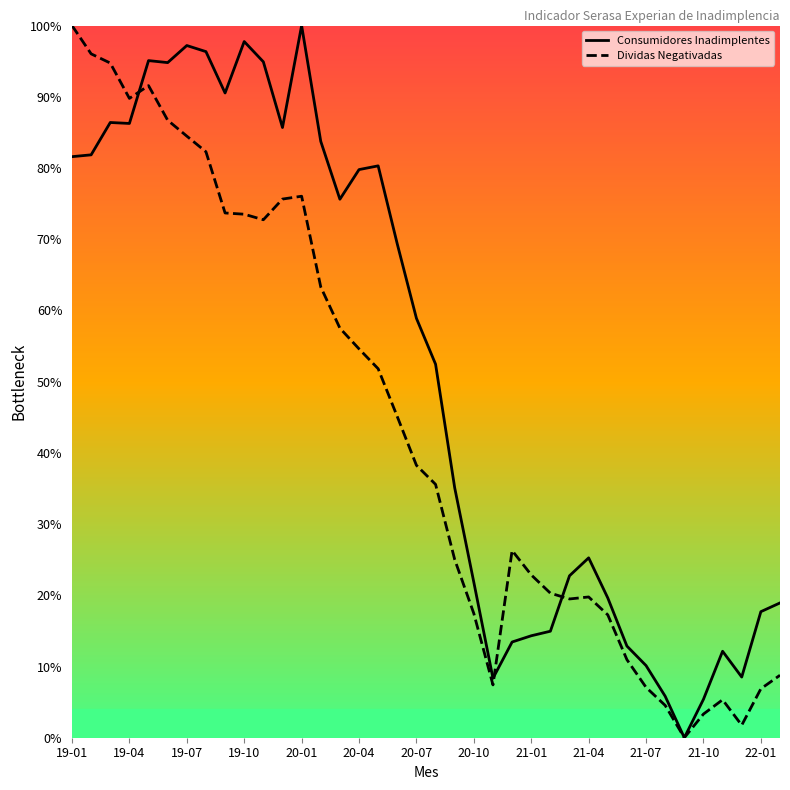

Rank the series by their maximum value, from lowest to highest.

Consumidores Inadimplentes, Dividas Negativadas